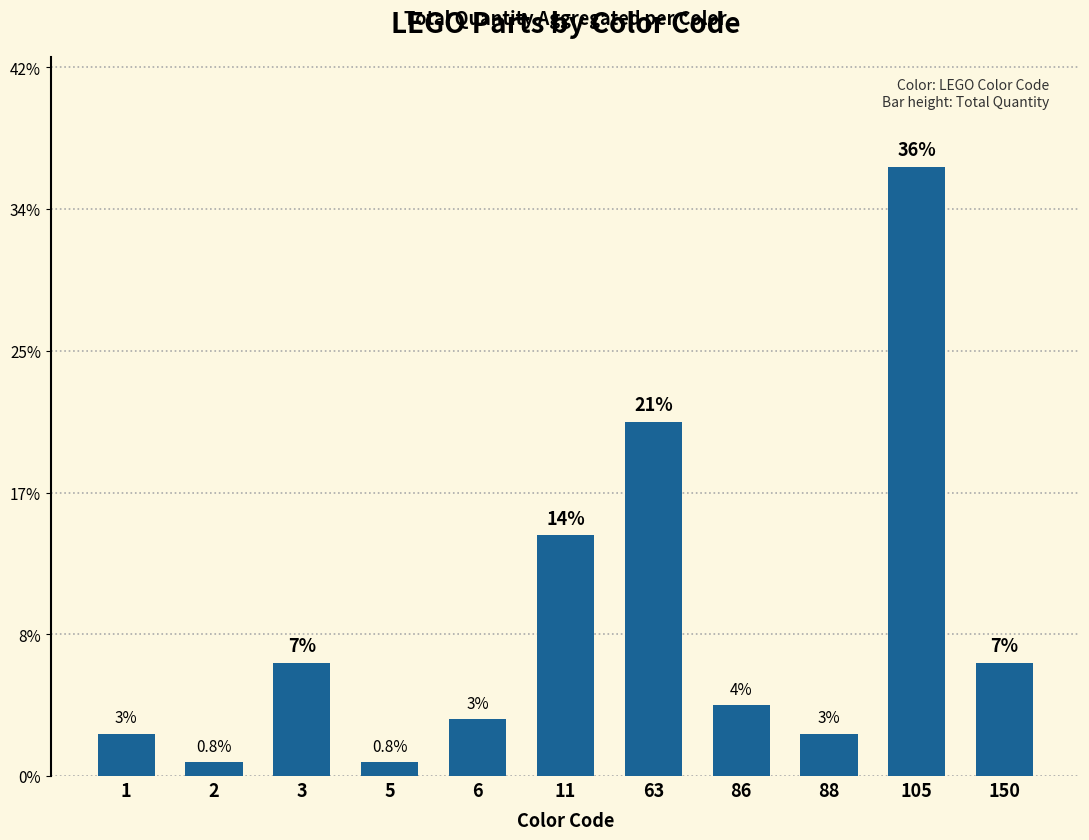

Are the bars horizontal?

No